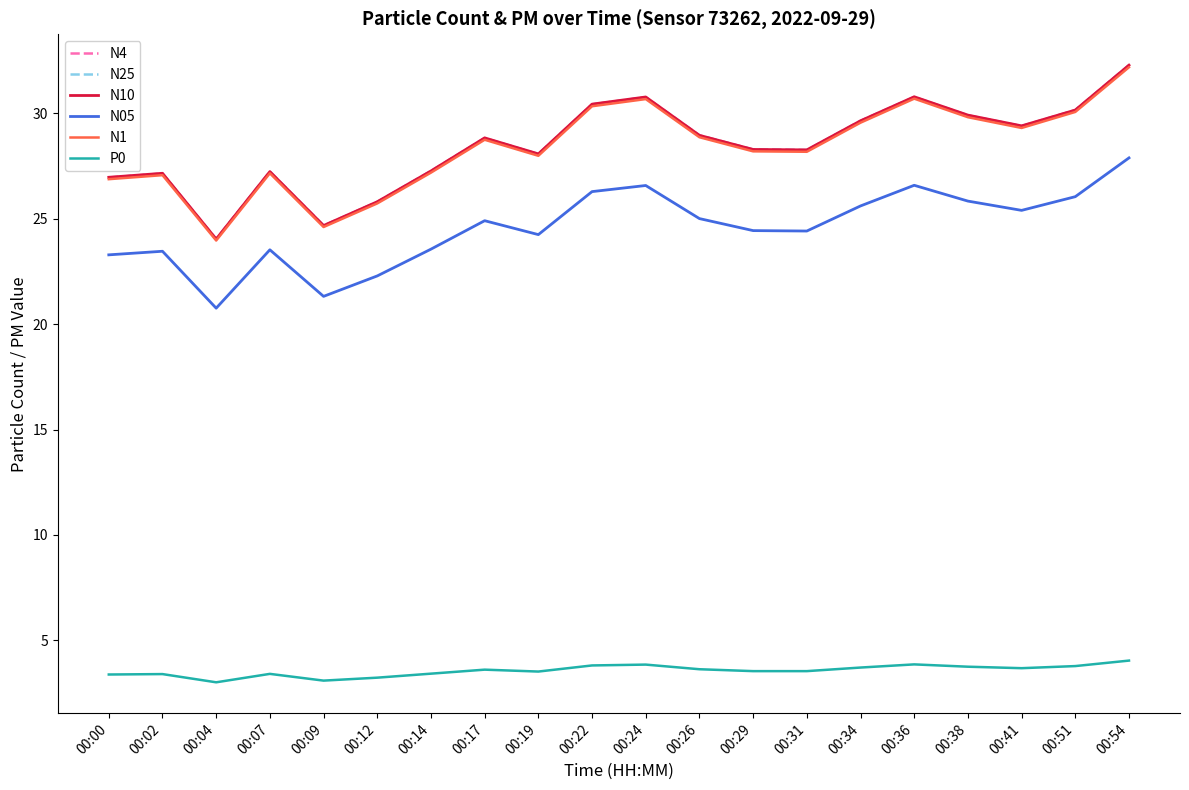

True or false: N1 and P0 intersect in this chart.

False